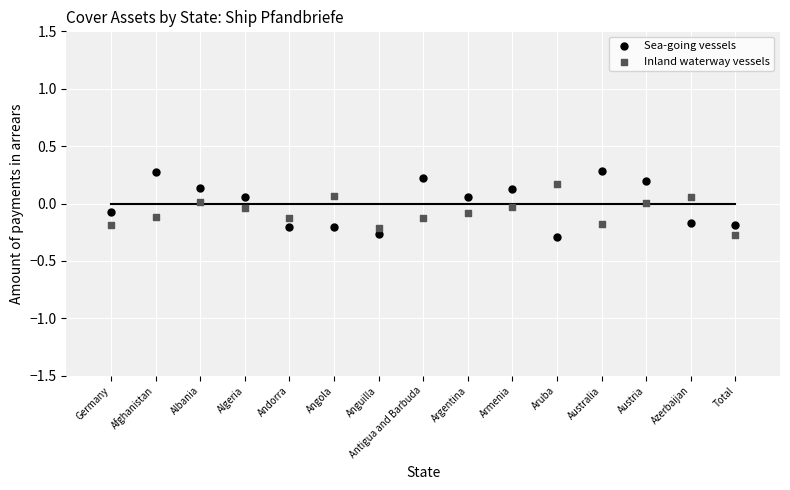

Which series has the widest spread of Y values?

Sea-going vessels